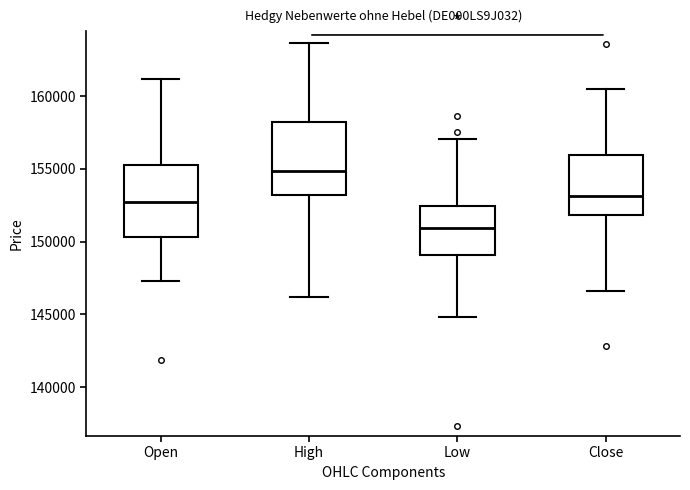

Reading left to right, transcribe this box plot: for each box, give where its median line is, the range the box spans, and where its two whiskers end, as read against the y-axis. The values are not printed on the chart, so give them approximately, as read against the axis.

Open: median 152500, box 150500 to 155500, whiskers 147500 to 161000
High: median 155000, box 153000 to 158000, whiskers 146000 to 163500
Low: median 151000, box 149000 to 152500, whiskers 145000 to 157000
Close: median 153000, box 152000 to 156000, whiskers 146500 to 160500